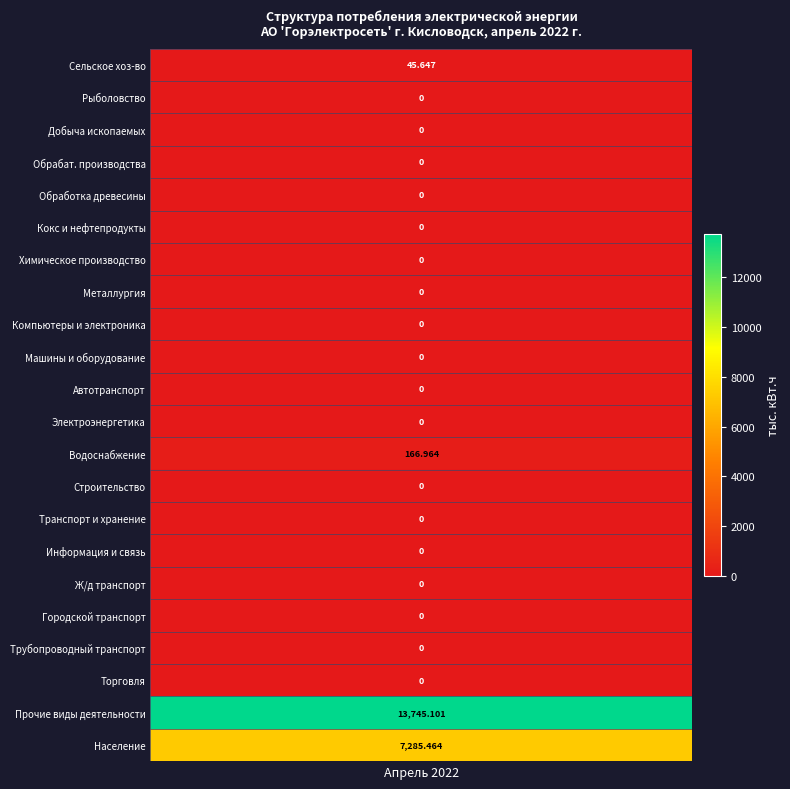

Which has a higher value, Производство машин и оборудования or Производство кокса и нефтепродуктов?

Производство машин и оборудования